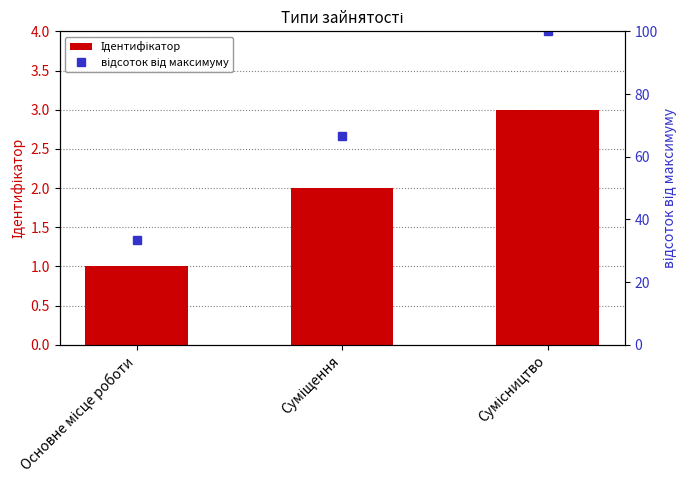

How many Ідентифікатор values are between 1 and 3?

3